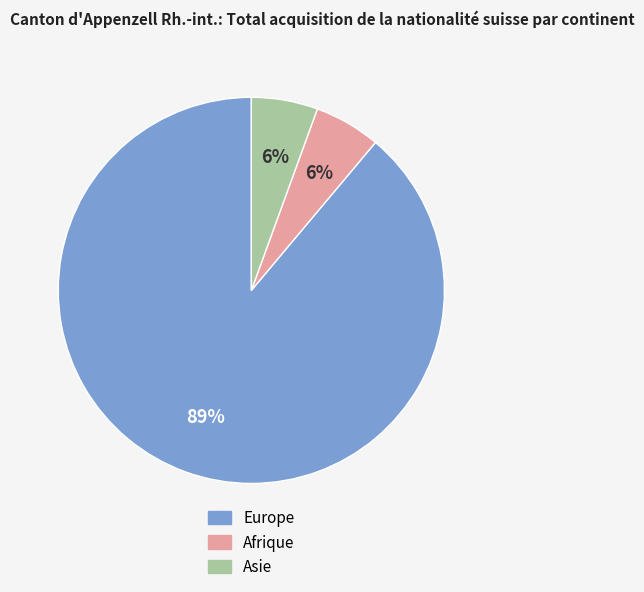

What is the ratio of the value at Asie to the value at Afrique?

1.0